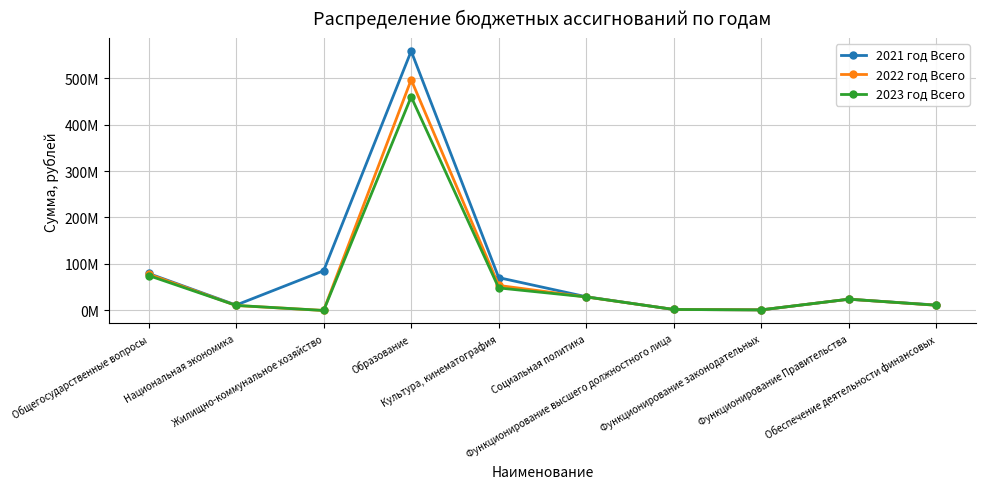

What is the maximum value for 2021 год Всего?

557939825.3